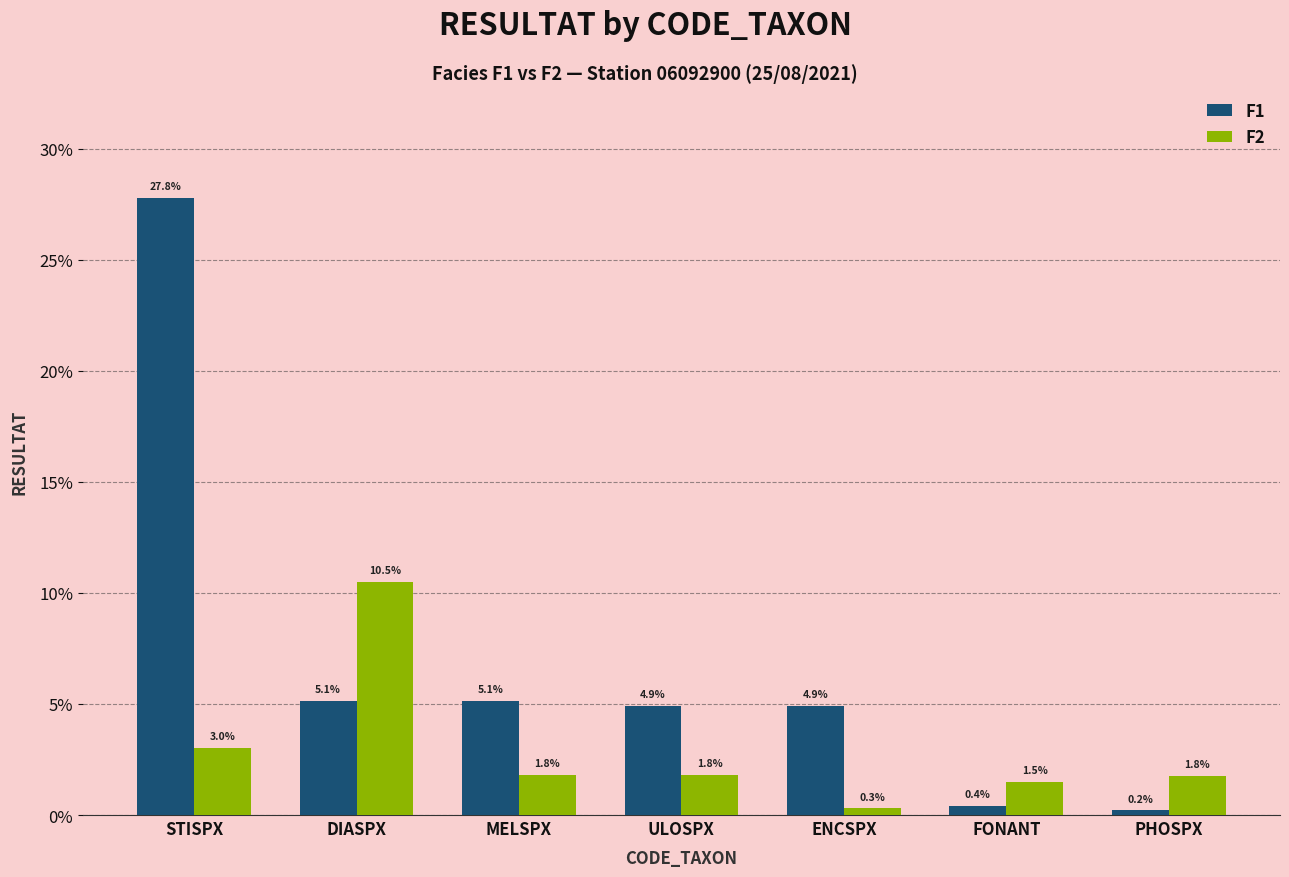

At which category is the sum across all series the highest?

STISPX